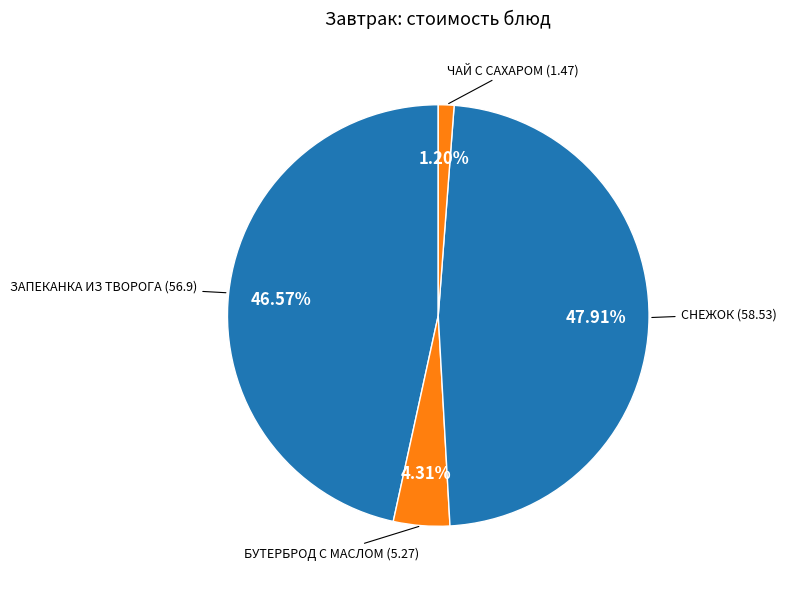

Count the number of slices in the pie.

4